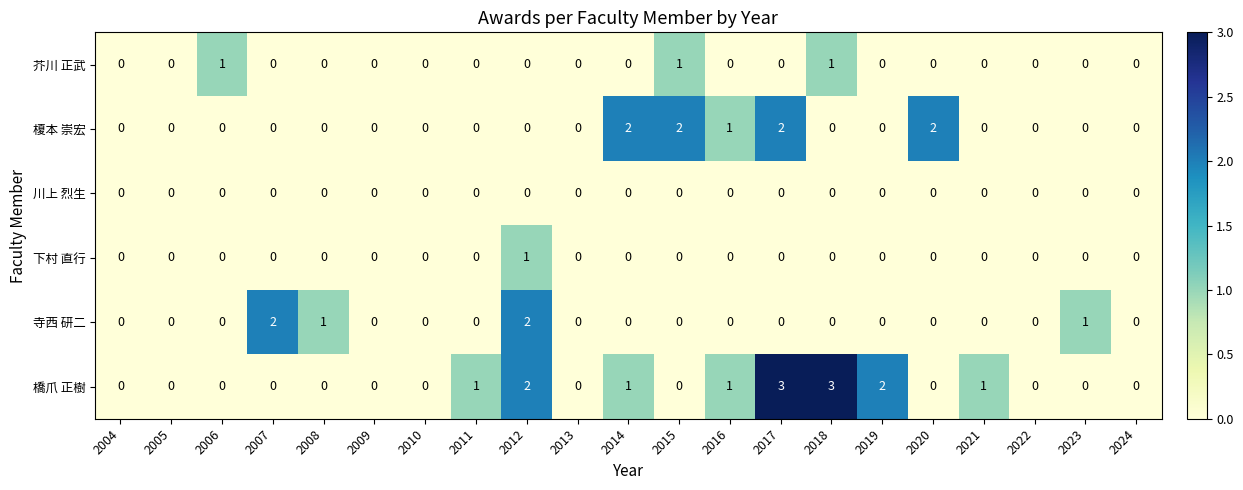

Which series has the widest spread of values?

橋爪 正樹